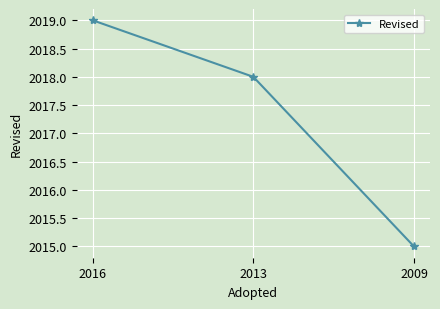

What is the value of the 1st point from the left?

2019